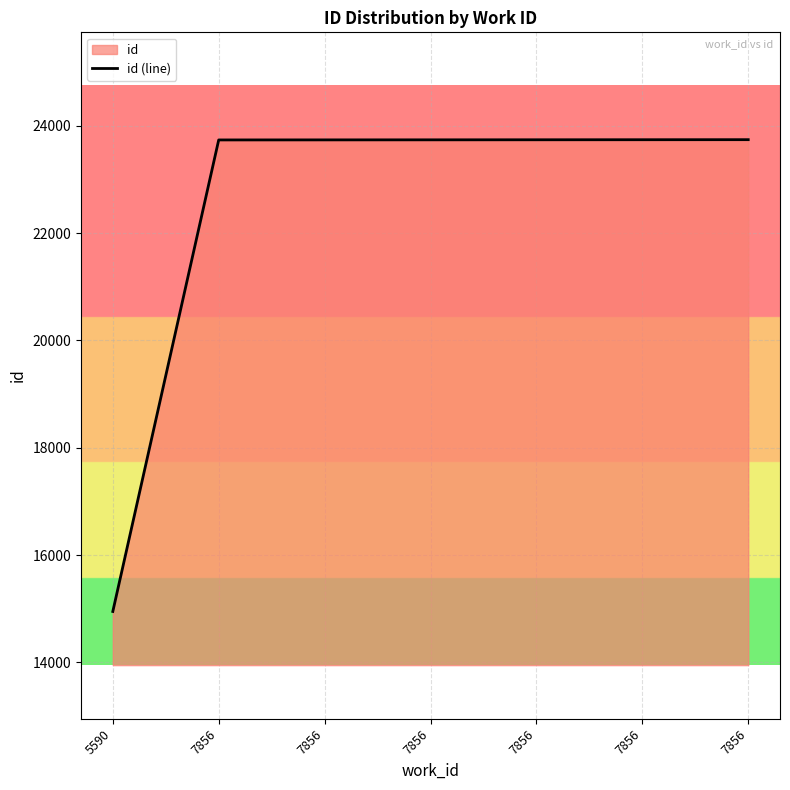

What is the sum of the values at 7856 and 7856?

47477